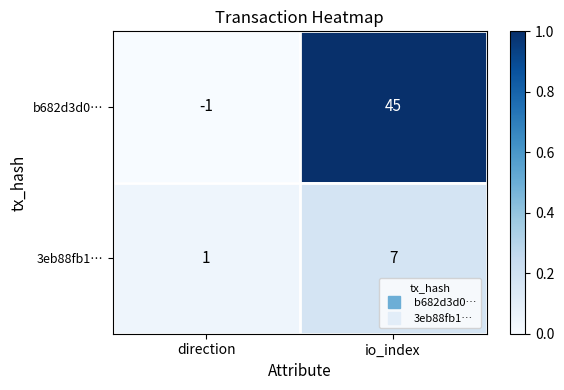

Which series has the largest range (max minus min)?

b682d3d0…